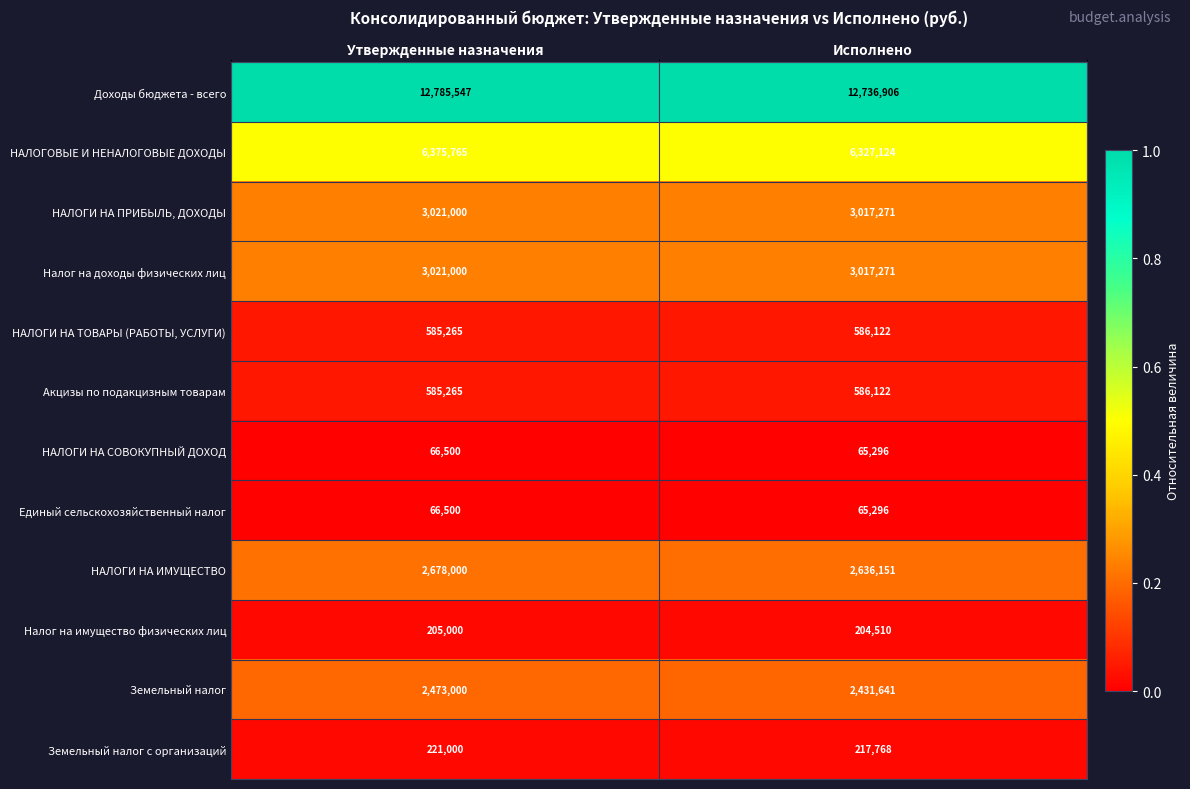

What is the difference between the highest and lowest values at Утвержденные назначения?

12719047